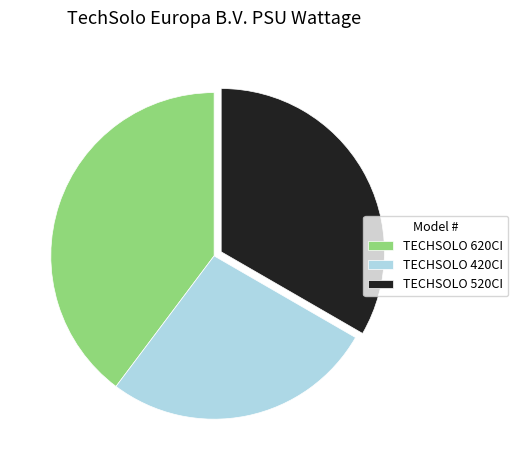

Is the sum of TECHSOLO 420CI and TECHSOLO 520CI greater than half?

Yes